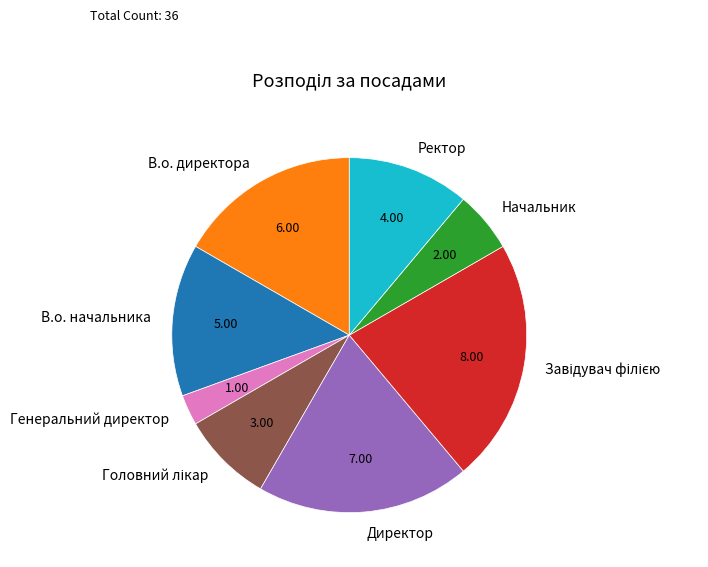

What is the ratio of the value at Ректор to the value at Генеральний директор?

4.0